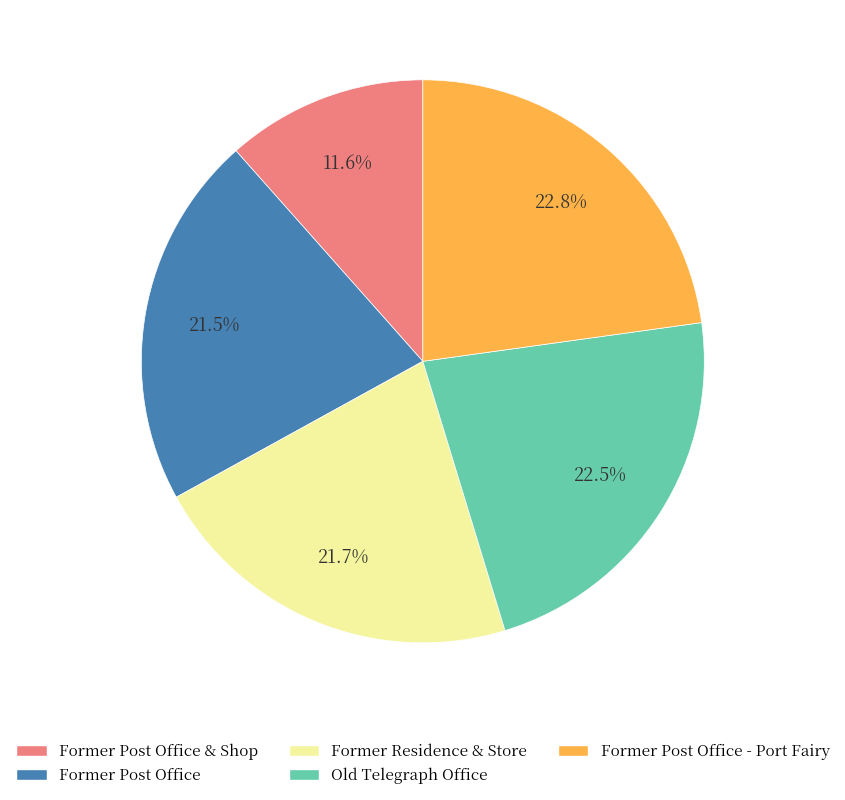

Is the sum of Former Post Office & Shop and Former Residence & Store greater than half?

No